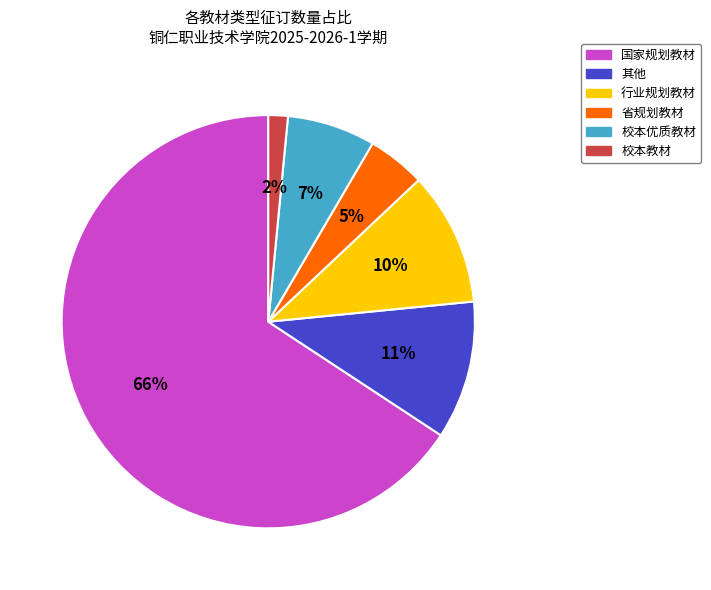

Combined, do 校本教材 and 省规划教材 account for over 50%?

No